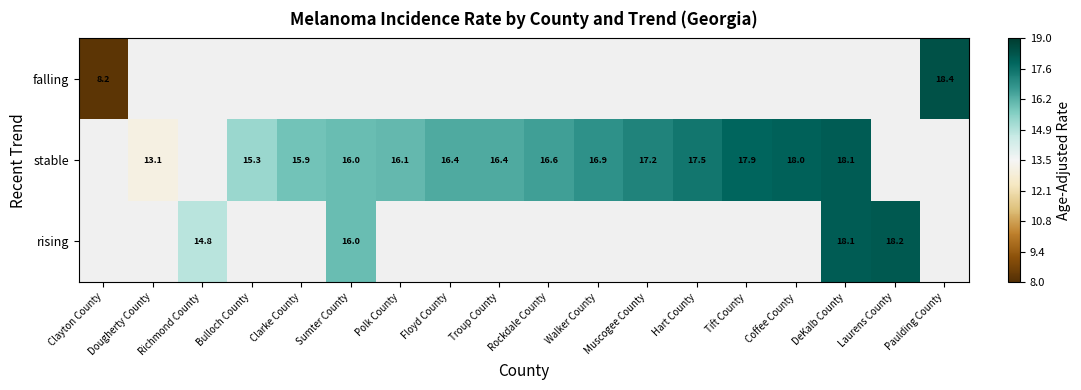

Is the value of rising at Laurens County greater than the value of stable at Clarke County?

Yes